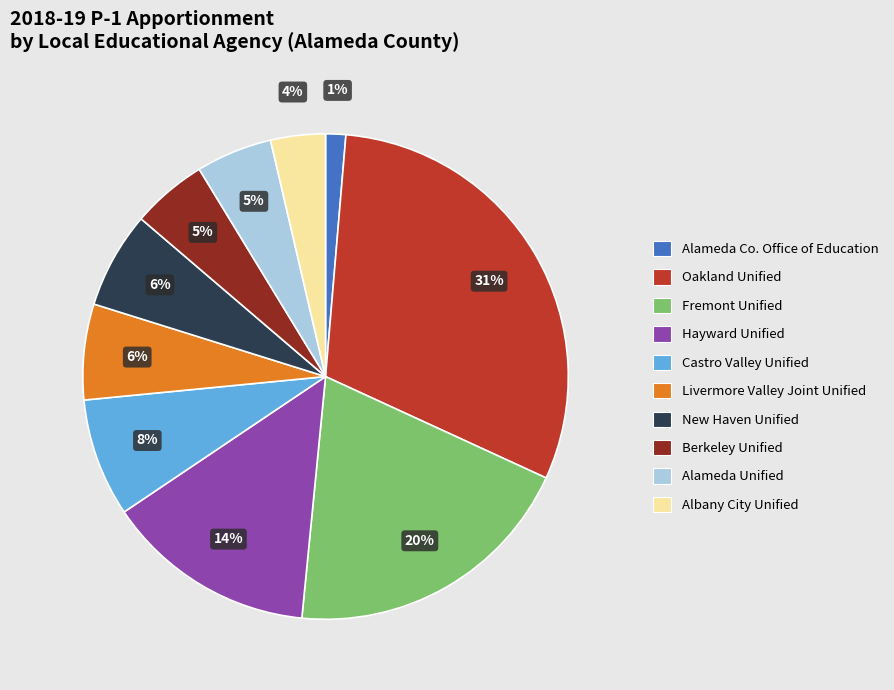

How many slices are in this pie chart?

10